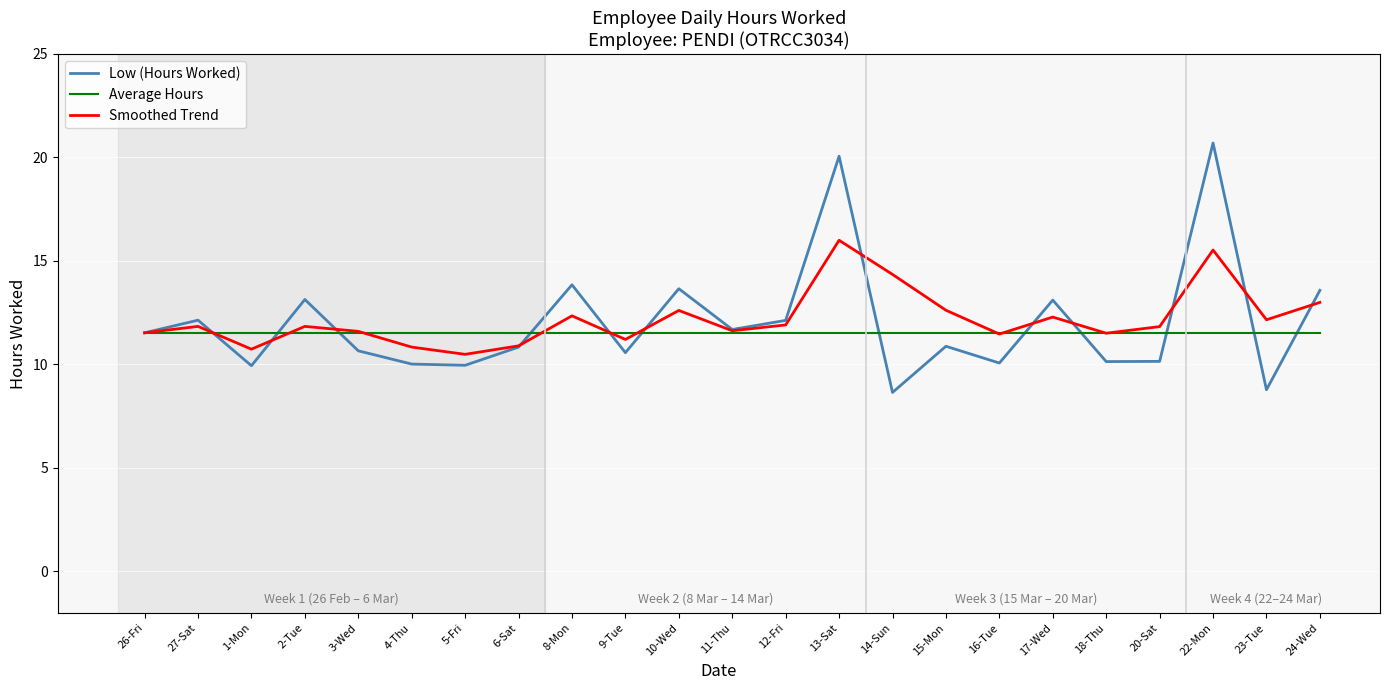

List the series in order of their peak value, highest first.

Low (Hours Worked), Smoothed Trend, Average Hours